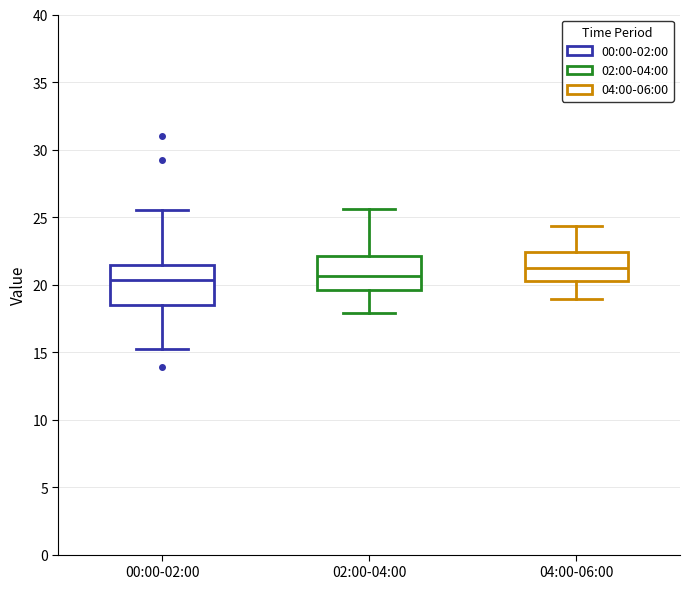

Reading left to right, read every box against the y-axis: the position of its median line, the range the box covers, and the ends of its whiskers. The values are not printed on the chart, so give them approximately, as read against the axis.

00:00-02:00: median 20.5, box 18.5 to 21.5, whiskers 15.0 to 25.5
02:00-04:00: median 20.5, box 19.5 to 22.0, whiskers 18.0 to 25.5
04:00-06:00: median 21.5, box 20.5 to 22.5, whiskers 19.0 to 24.5